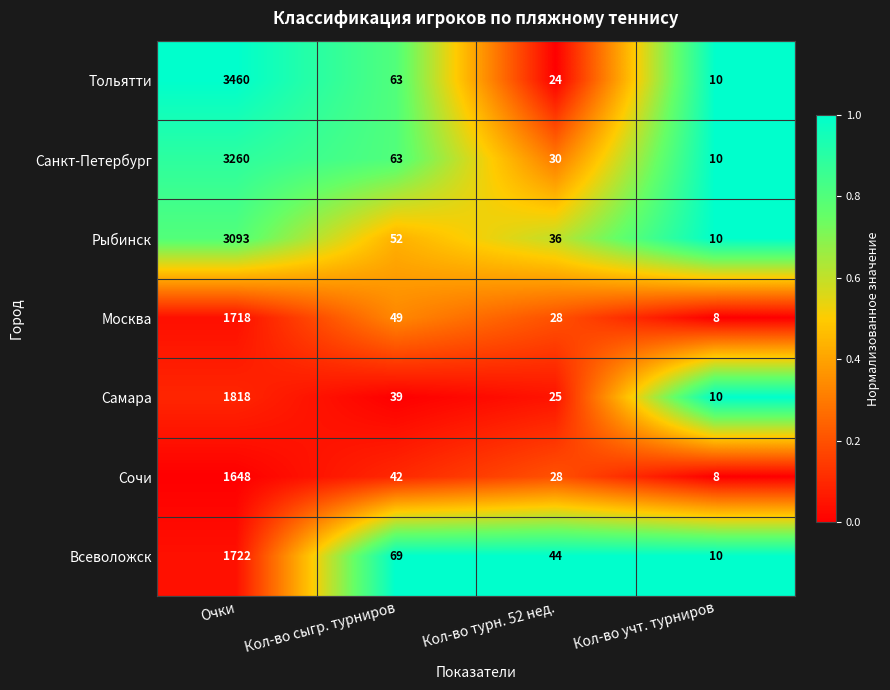

At which label does Санкт-Петербург reach its minimum?

Кол-во учт. турниров